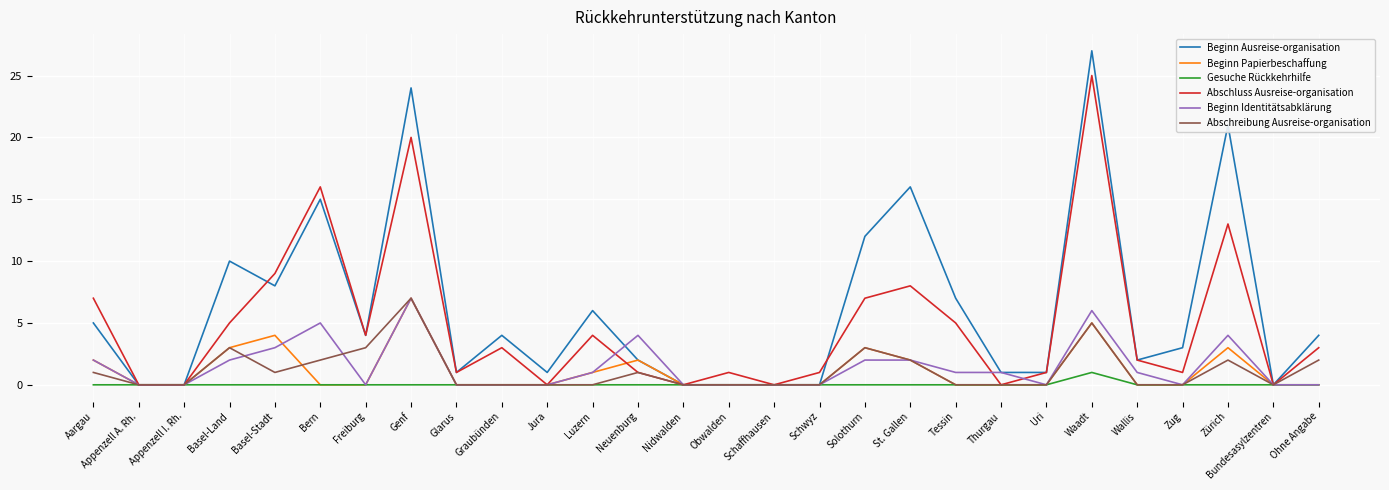

What is the spread (max minus min) of values at Tessin?

7